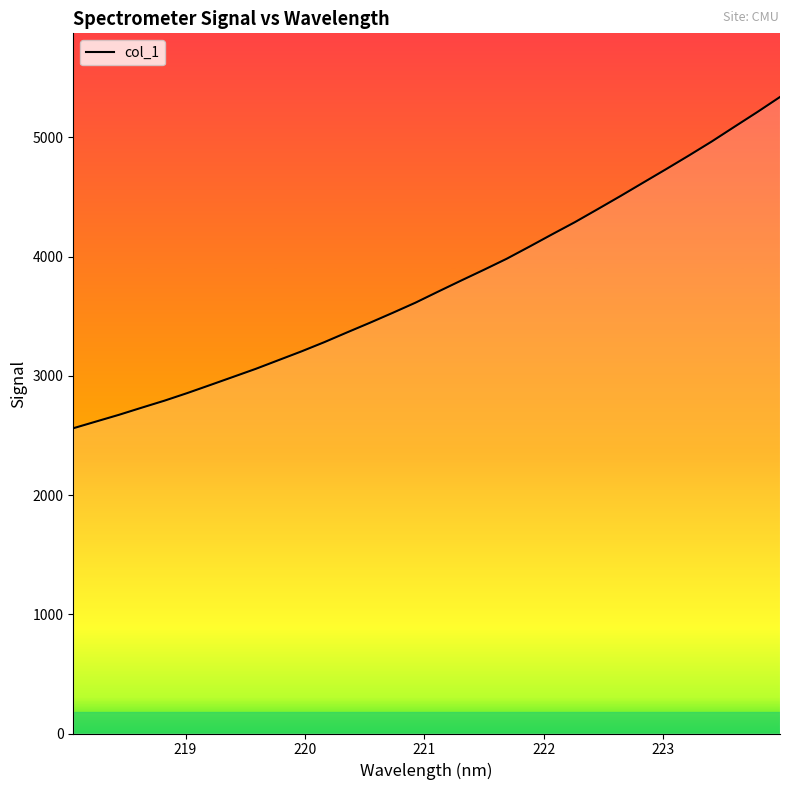

What is the average value?

3763.3